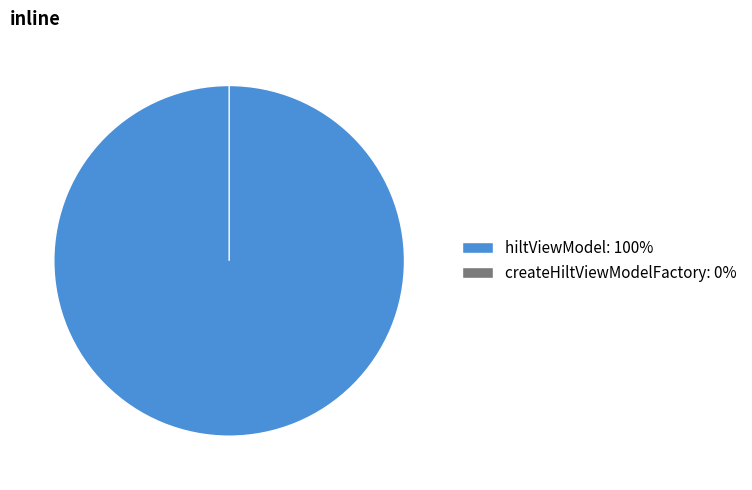

To the nearest percent, what is the combined percentage of hiltViewModel and createHiltViewModelFactory?

100%